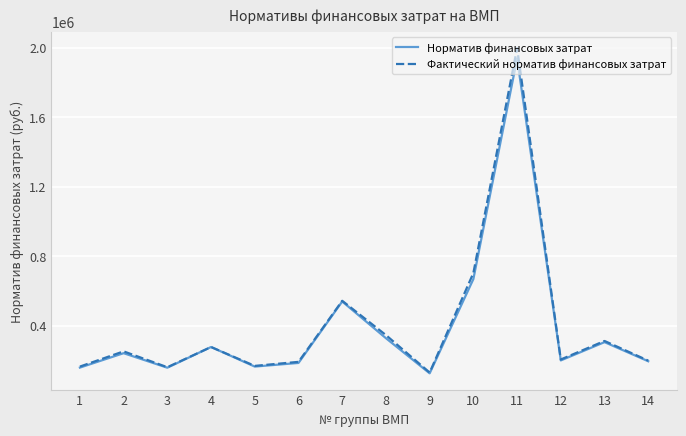

Which series has the largest range (max minus min)?

Фактический норматив финансовых затрат